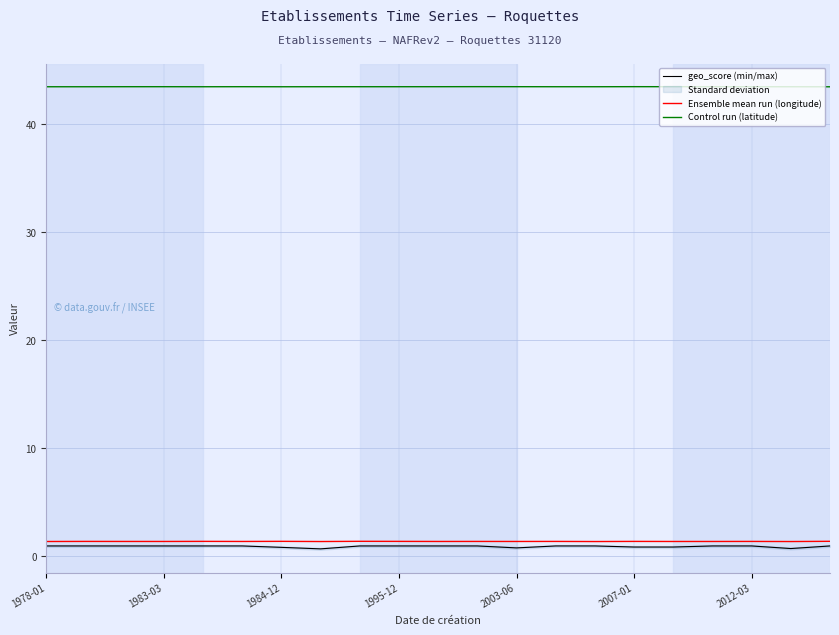

The value of Ensemble mean run (longitude) at 2003-06 is 1.4. True or false?

True